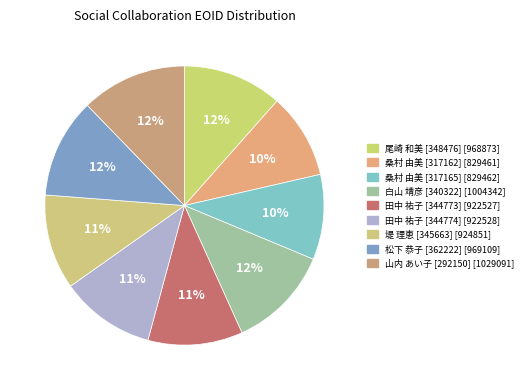

How many slices are in this pie chart?

9